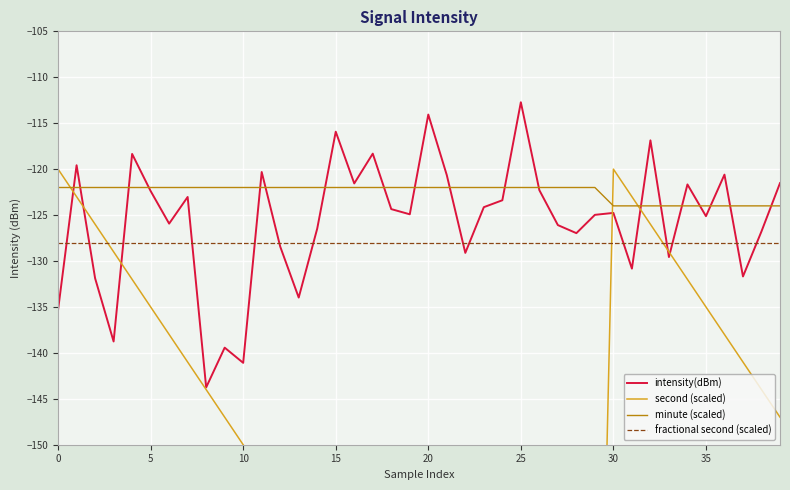

Reading left to right, extract all data points from this chart.

intensity(dBm): -135.3	-119.6	-131.9	-138.8	-118.3	-122.4	-125.9	-123.0	-143.8	-139.4	-141.1	-120.3	-128.4	-134.0	-126.5	-115.9	-121.6	-118.3	-124.4	-124.9	-114.1	-120.7	-129.1	-124.1	-123.4	-112.7	-122.3	-126.1	-127.0	-125.0	-124.8	-130.8	-116.9	-129.6	-121.7	-125.1	-120.6	-131.7	-126.8	-121.5
second (scaled): -120.0	-123.0	-126.0	-129.0	-132.0	-135.0	-138.0	-141.0	-144.0	-147.0	-150.0	-153.0	-156.0	-159.0	-162.0	-165.0	-168.0	-171.0	-174.0	-177.0	-180.0	-183.0	-186.0	-189.0	-192.0	-195.0	-198.0	-201.0	-204.0	-207.0	-120.0	-123.0	-126.0	-129.0	-132.0	-135.0	-138.0	-141.0	-144.0	-147.0
minute (scaled): -122.0	-122.0	-122.0	-122.0	-122.0	-122.0	-122.0	-122.0	-122.0	-122.0	-122.0	-122.0	-122.0	-122.0	-122.0	-122.0	-122.0	-122.0	-122.0	-122.0	-122.0	-122.0	-122.0	-122.0	-122.0	-122.0	-122.0	-122.0	-122.0	-122.0	-124.0	-124.0	-124.0	-124.0	-124.0	-124.0	-124.0	-124.0	-124.0	-124.0
fractional second (scaled): -128.0	-128.0	-128.0	-128.0	-128.0	-128.0	-128.0	-128.0	-128.0	-128.0	-128.0	-128.0	-128.0	-128.0	-128.0	-128.0	-128.0	-128.0	-128.0	-128.0	-128.0	-128.0	-128.0	-128.0	-128.0	-128.0	-128.0	-128.0	-128.0	-128.0	-128.0	-128.0	-128.0	-128.0	-128.0	-128.0	-128.0	-128.0	-128.0	-128.0